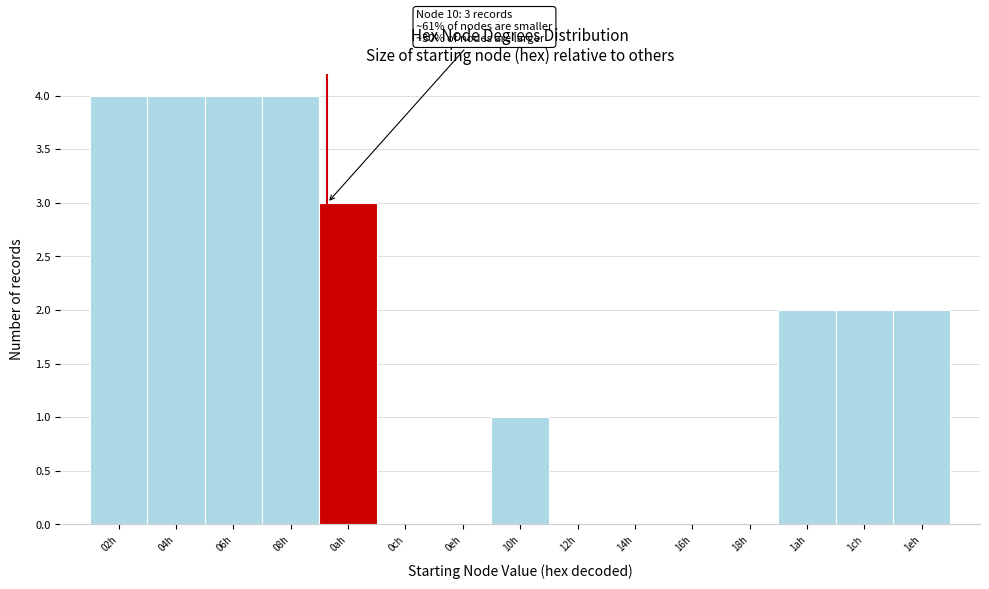

Reading left to right, list all the values displayed in this chart.

02h=4	04h=4	06h=4	08h=4	0ah=3	0ch=0	0eh=0	10h=1	12h=0	14h=0	16h=0	18h=0	1ah=2	1ch=2	1eh=2